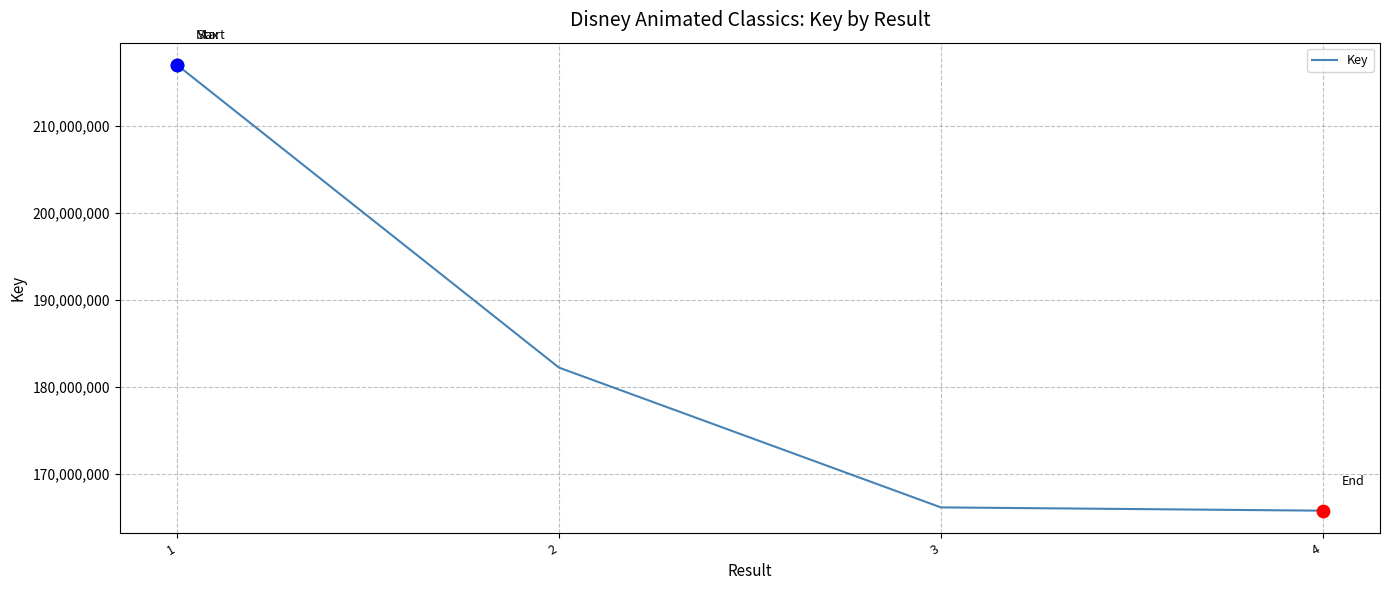

What is the change in value from 1 to 2?

-34750578